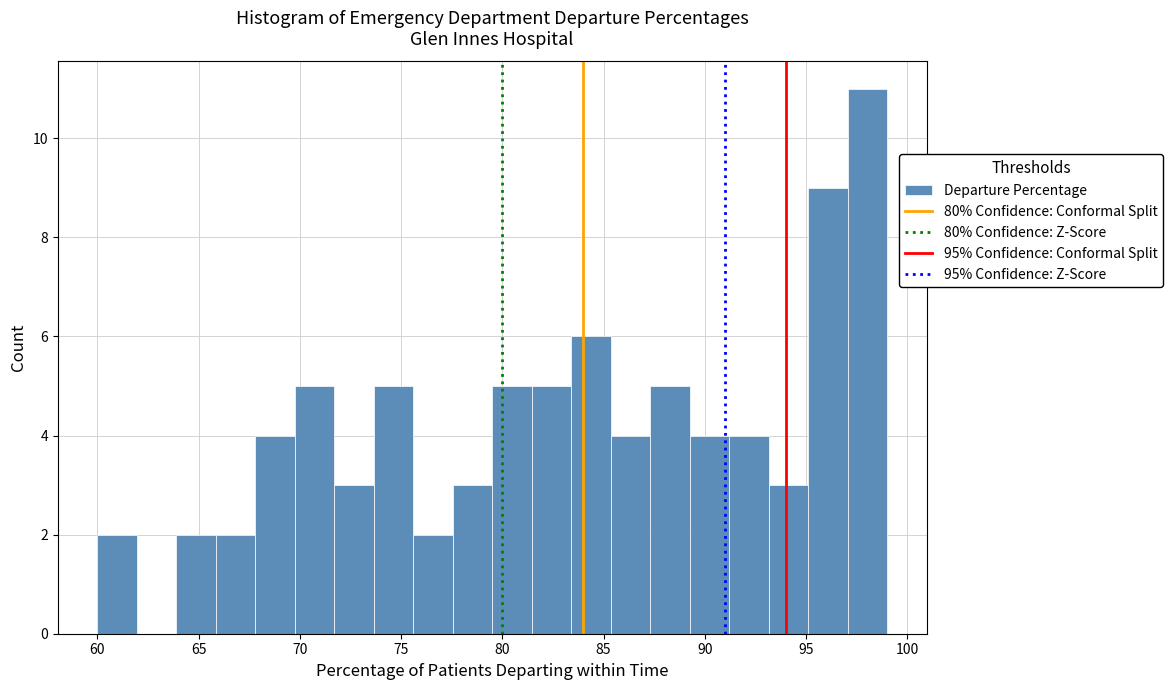

Around what value on the x-axis is the tallest bar? Give the approximate position of its centre, as read against the axis.

98.0